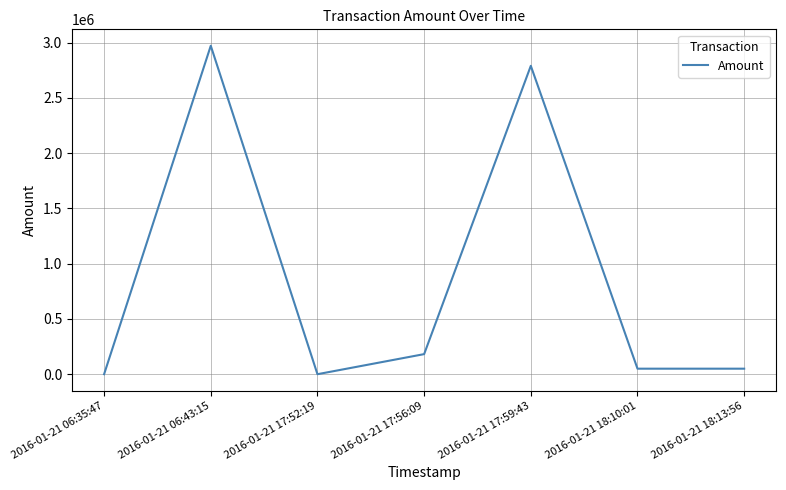

At which category does the data reach its first local peak?

2016-01-21 06:43:15